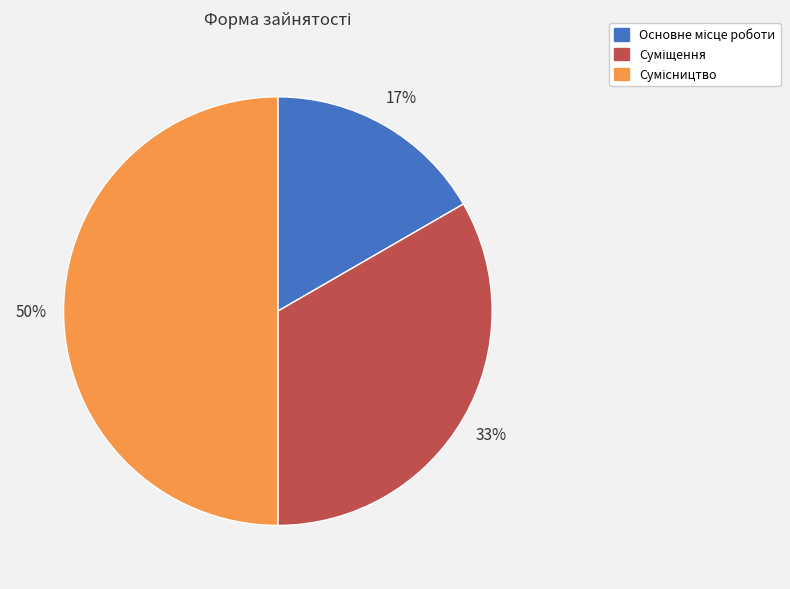

To the nearest percent, what is the difference between the largest and smallest slice percentages?

33%